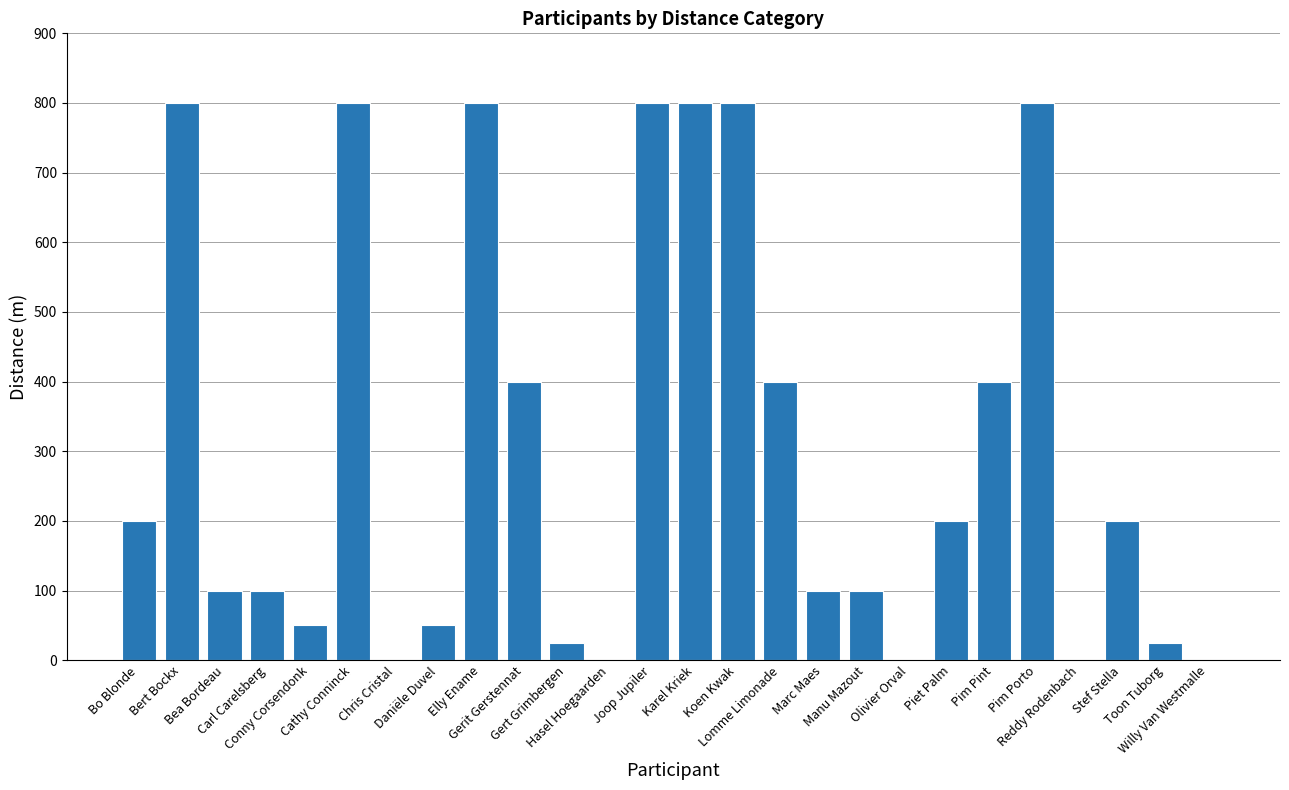

What is the maximum value shown in the chart?

800